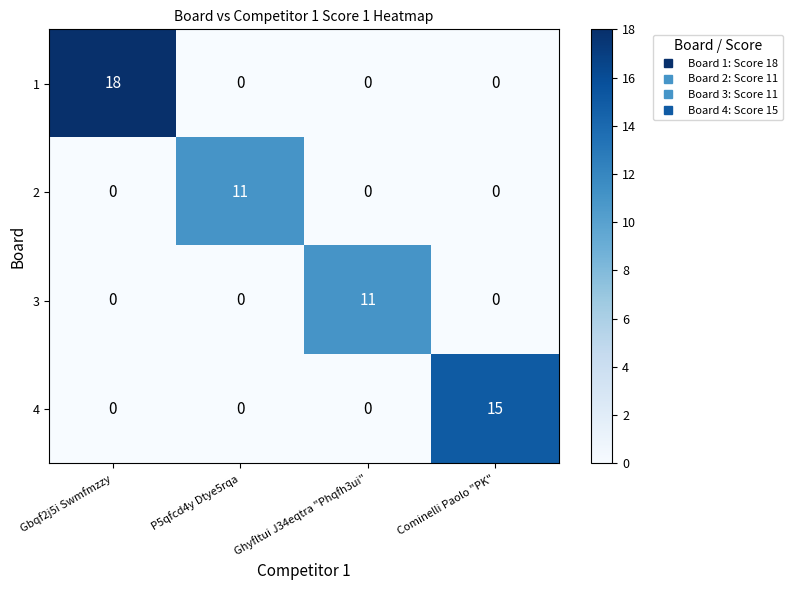

Between P5qfcd4y Dtye5rqa and Cominelli Paolo "PK", which series saw the biggest shift?

4